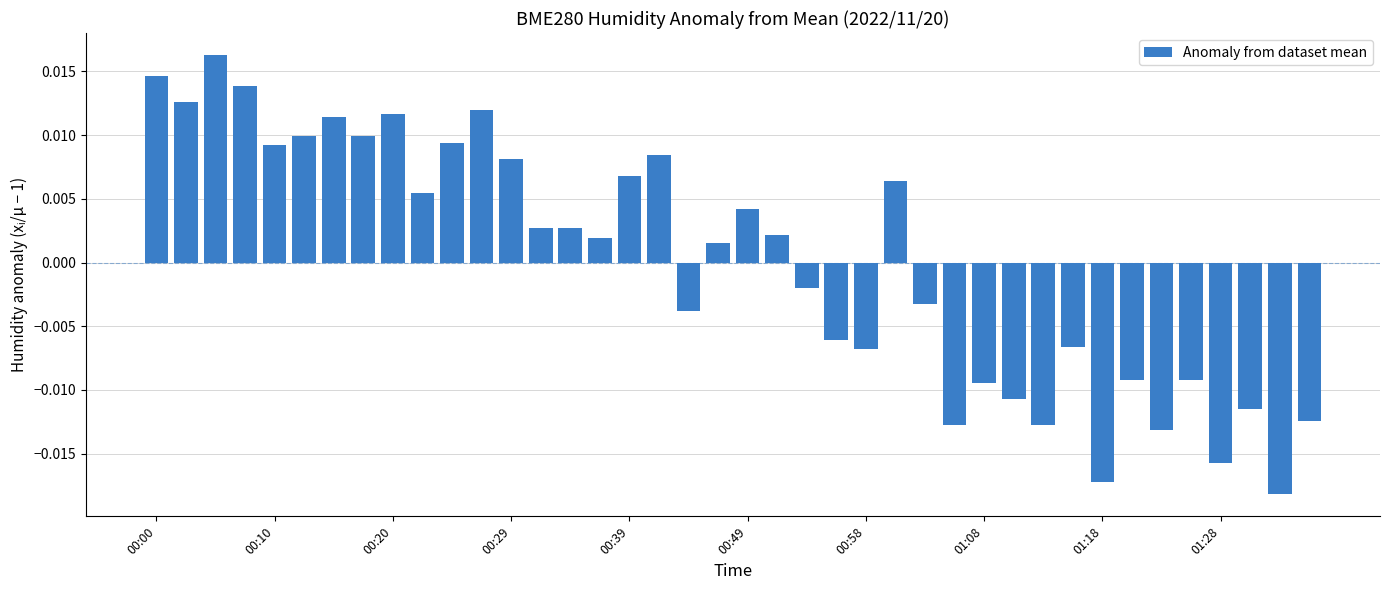

How many bars are there in total?

40